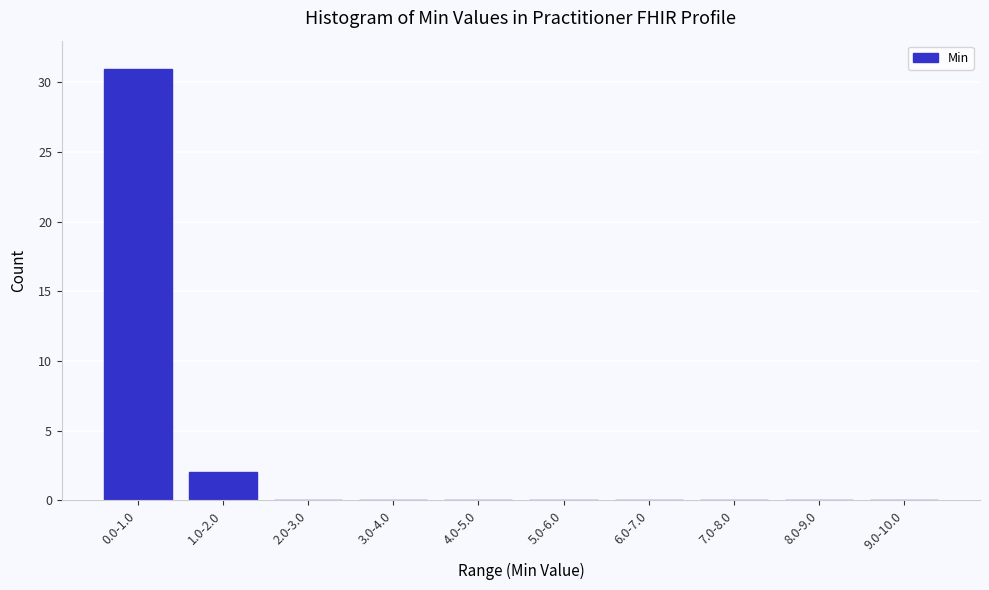

Reading left to right, transcribe all the data shown in this chart.

0.0-1.0=31	1.0-2.0=2	2.0-3.0=0	3.0-4.0=0	4.0-5.0=0	5.0-6.0=0	6.0-7.0=0	7.0-8.0=0	8.0-9.0=0	9.0-10.0=0